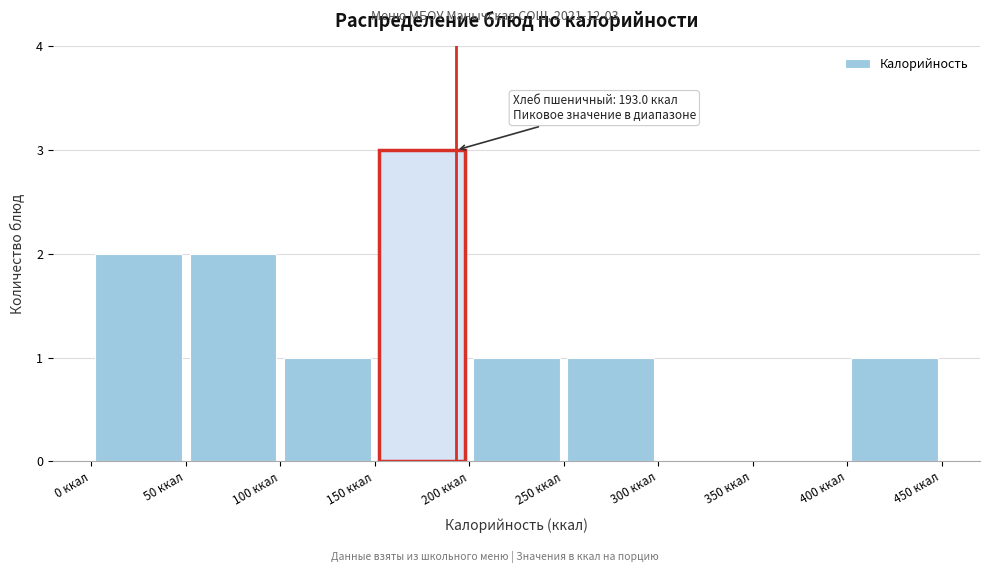

Over which range of the x-axis is the bar tallest?

150 to 200